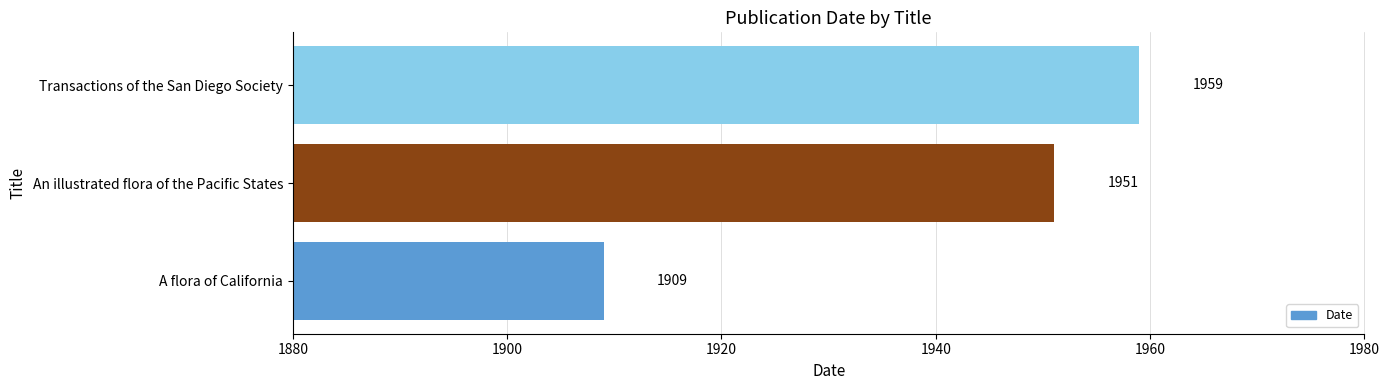

How many values are below 1951?

1